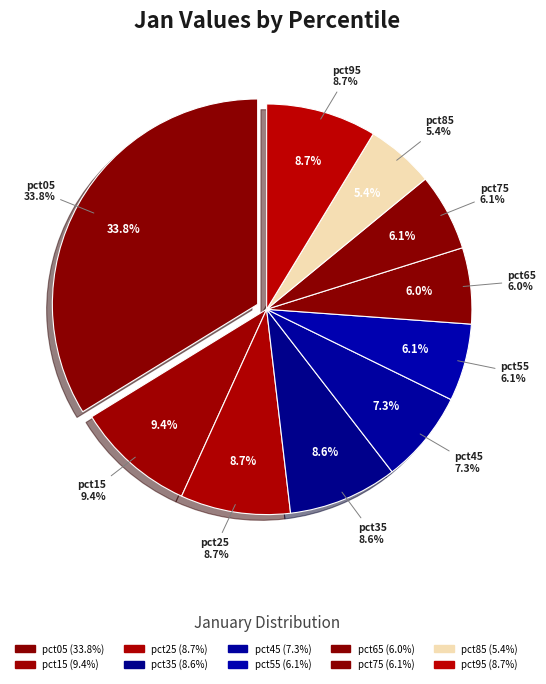

To the nearest percent, what is the average slice percentage?

10%